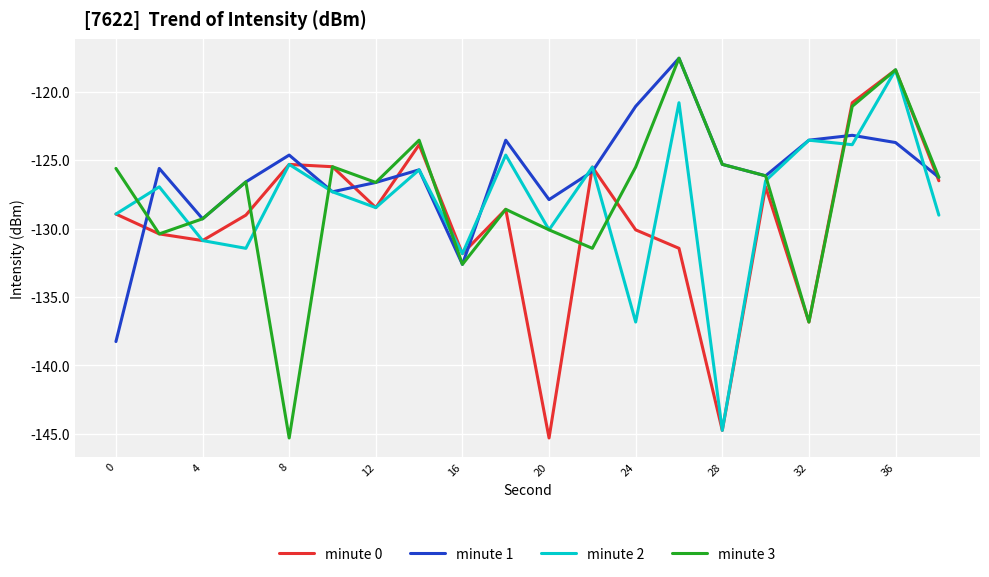

Which series has the largest total across all categories?

minute 1